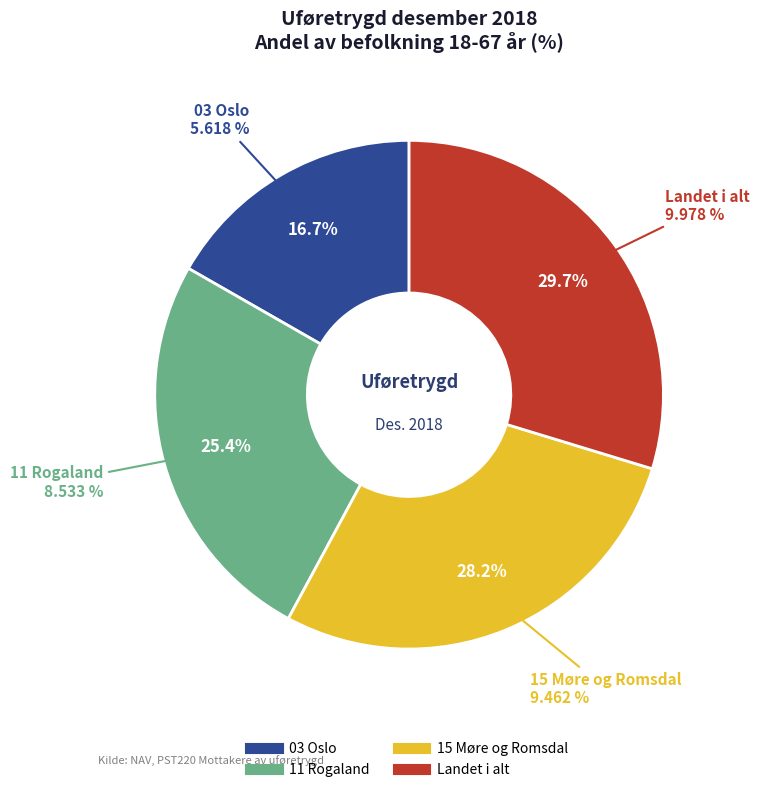

Combined, do 11 Rogaland and 03 Oslo account for over 50%?

No